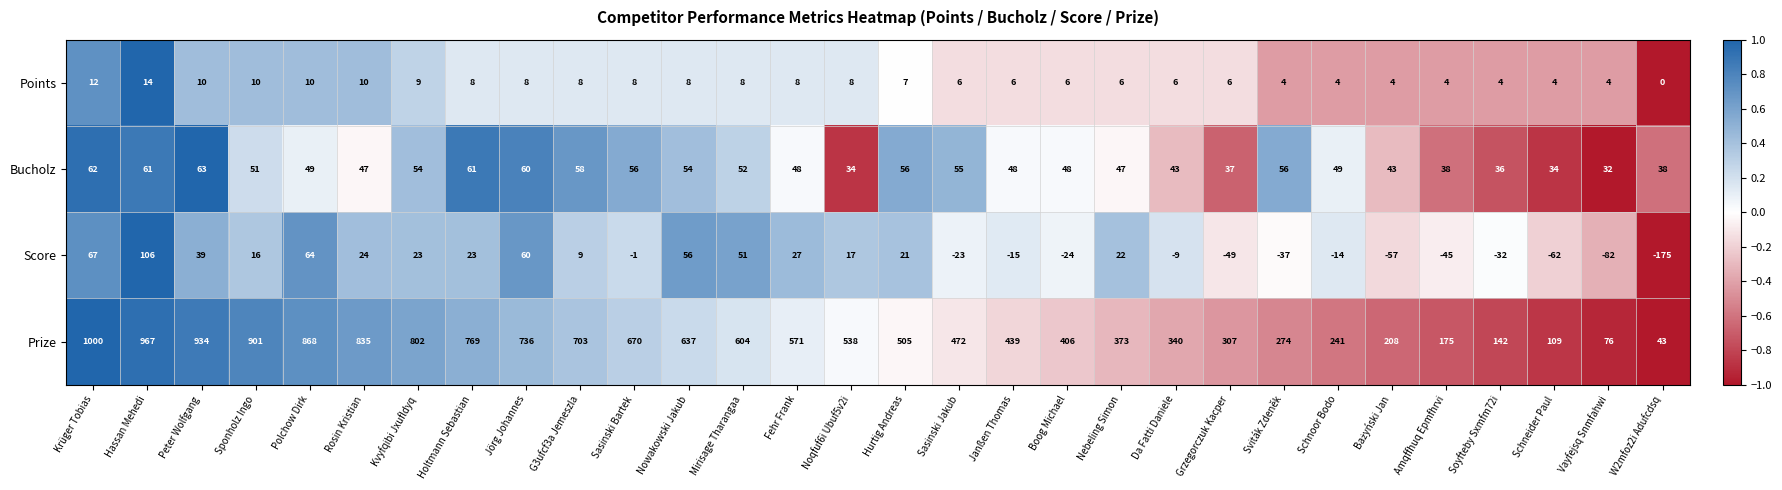

What is the spread (max minus min) of values at Schnoor Bodo?

255